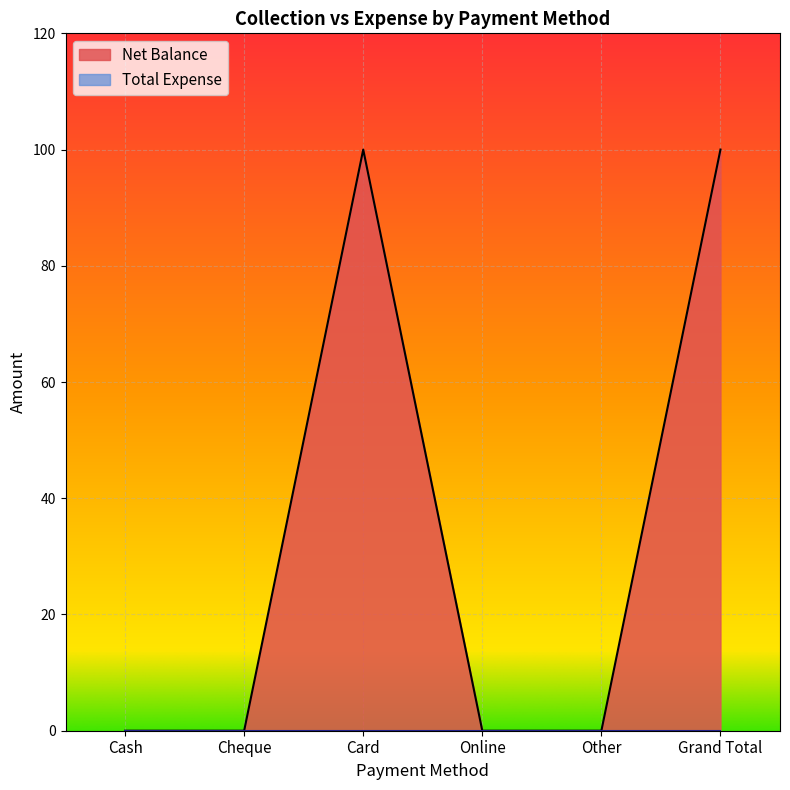

List the labels in order of value, largest first.

Card, Grand Total, Cash, Cheque, Online, Other